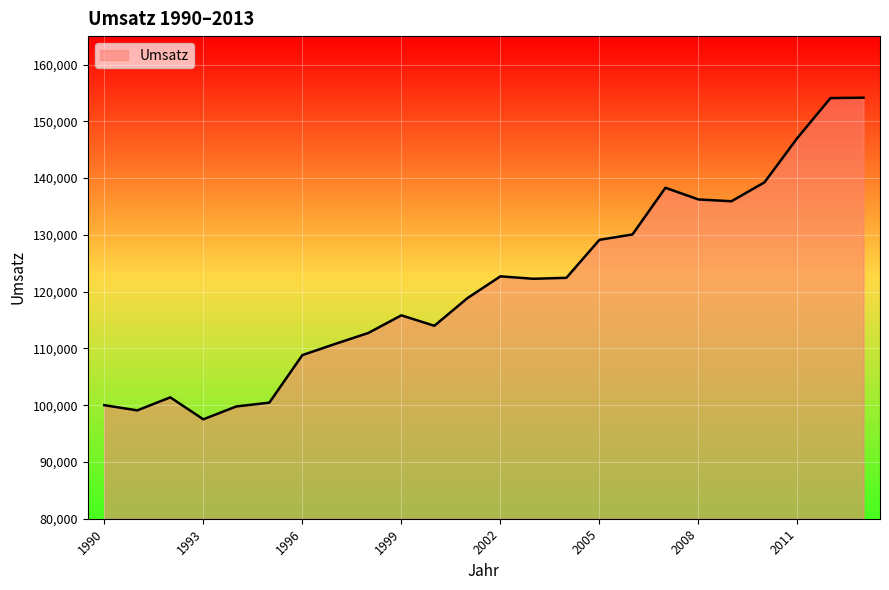

What is the smallest value displayed?

97513.1